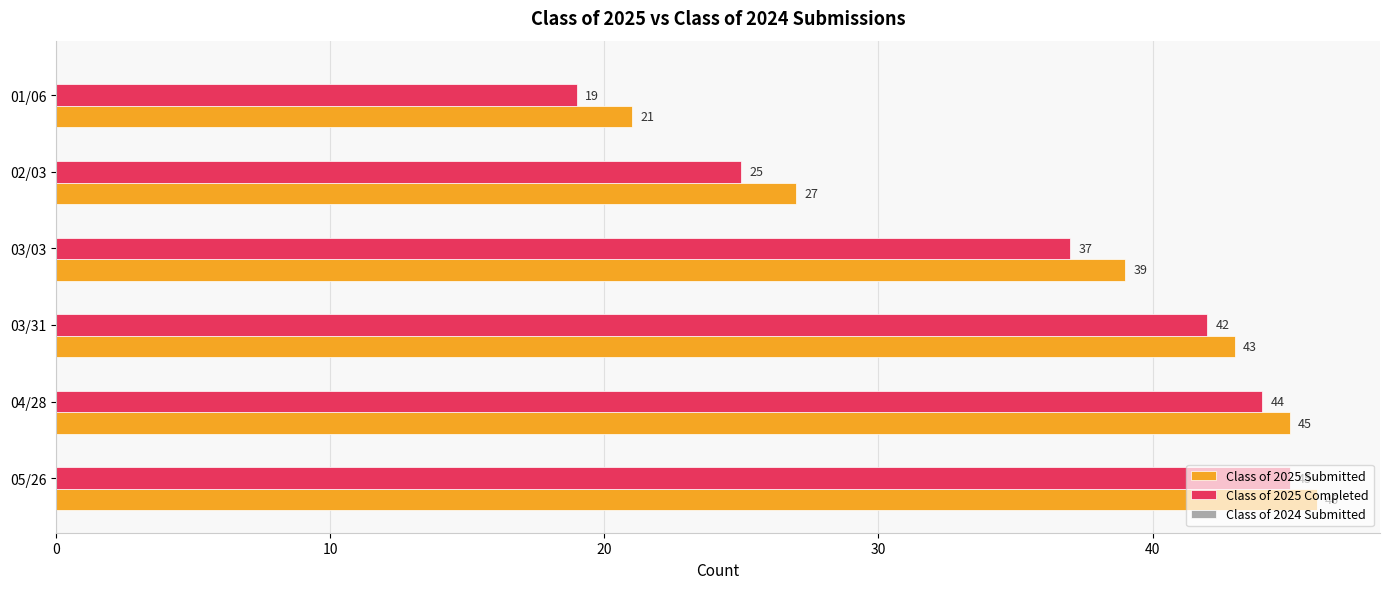

What is the maximum value for Class of 2025 Completed?

45